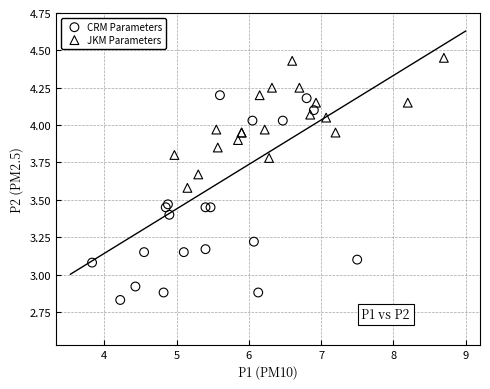

Which series contains the highest Y value?

JKM Parameters